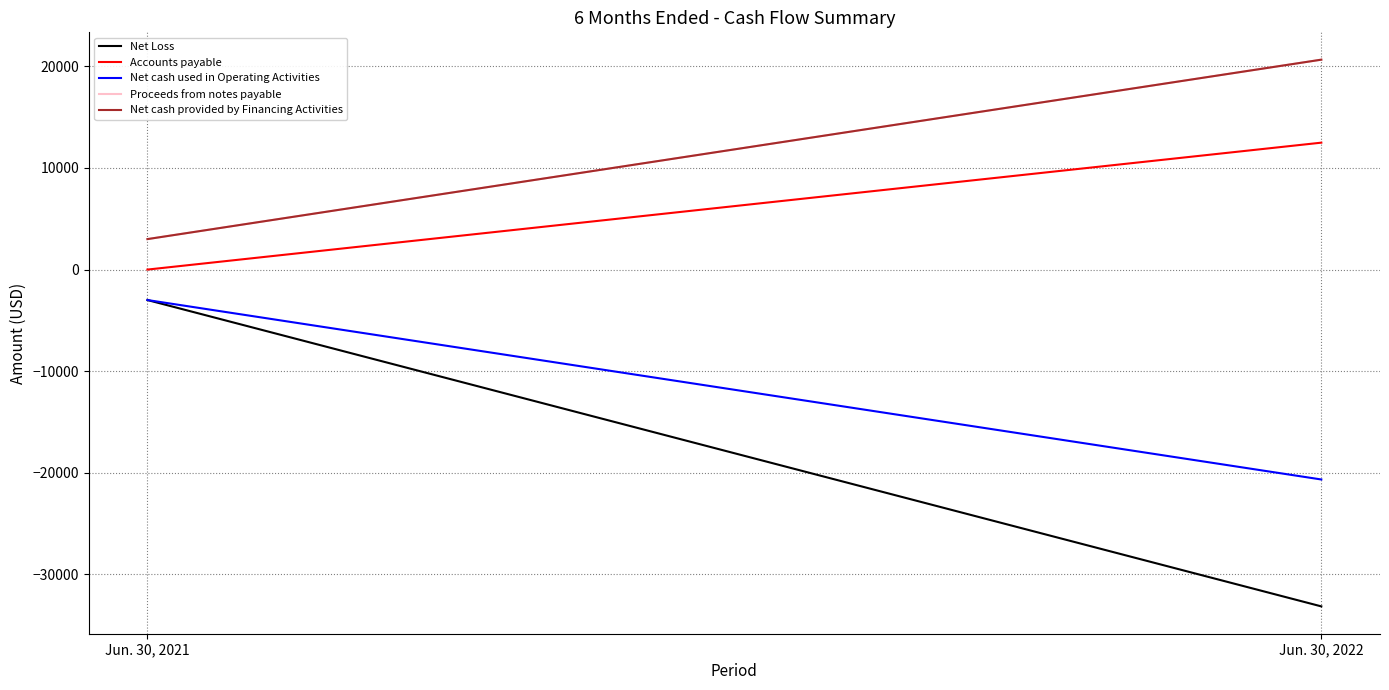

Rank the series by their maximum value, from highest to lowest.

Proceeds from notes payable, Net cash provided by Financing Activities, Accounts payable, Net Loss, Net cash used in Operating Activities